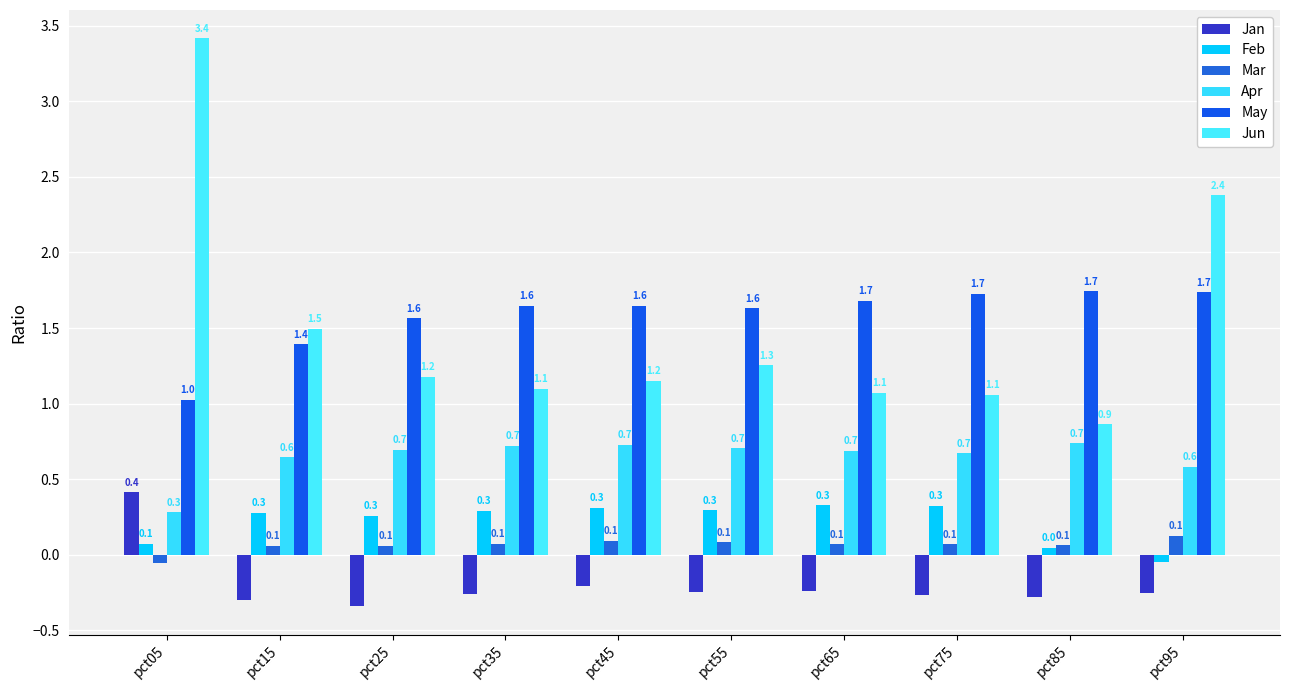

Where is Mar nearest to the value 0?

pct05